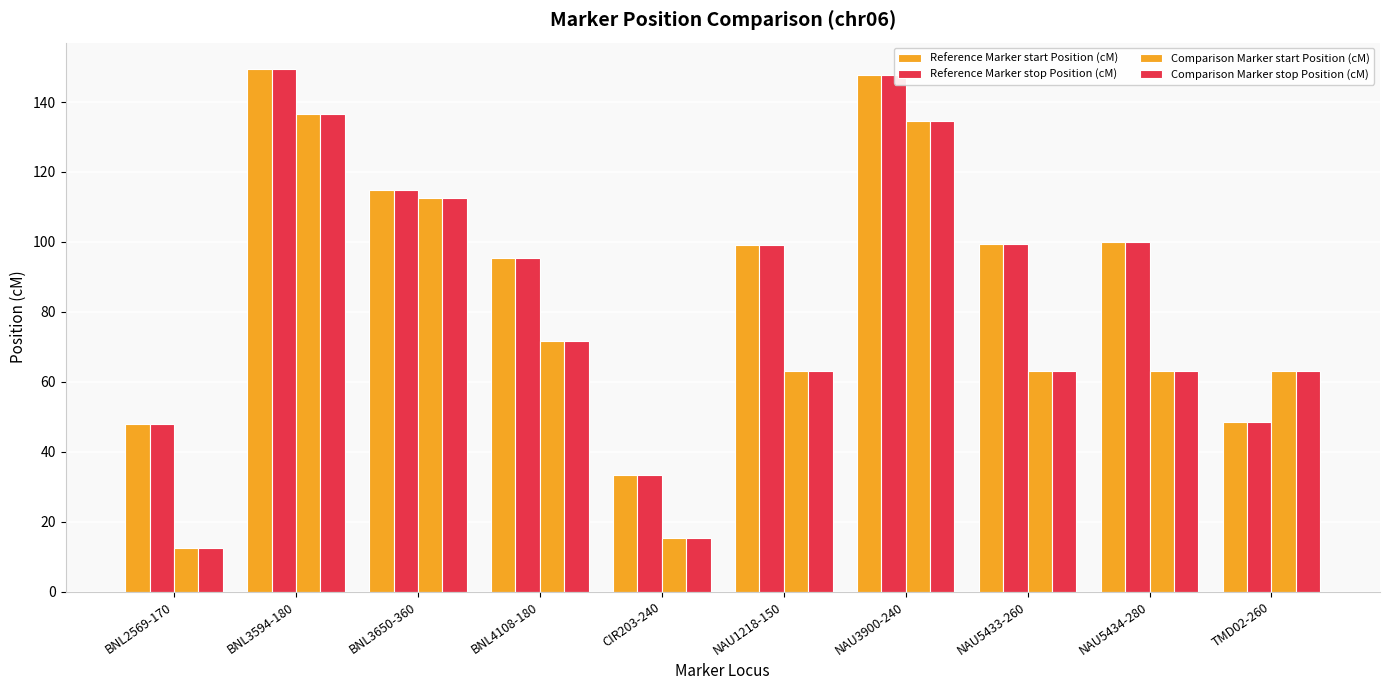

How many bars are there in total?

40